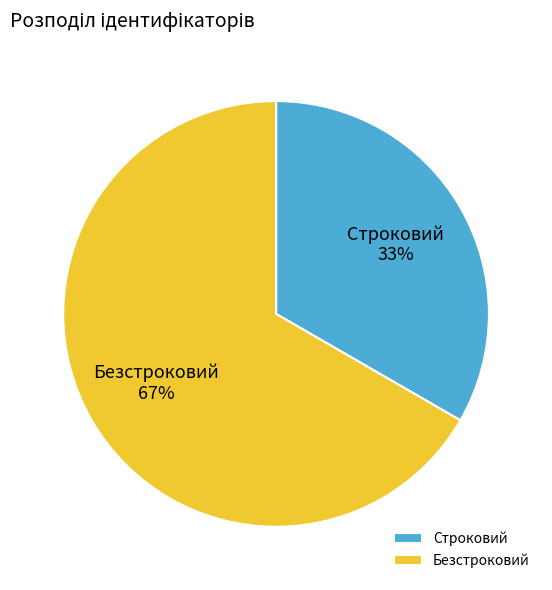

Is there a majority slice in this chart?

Yes